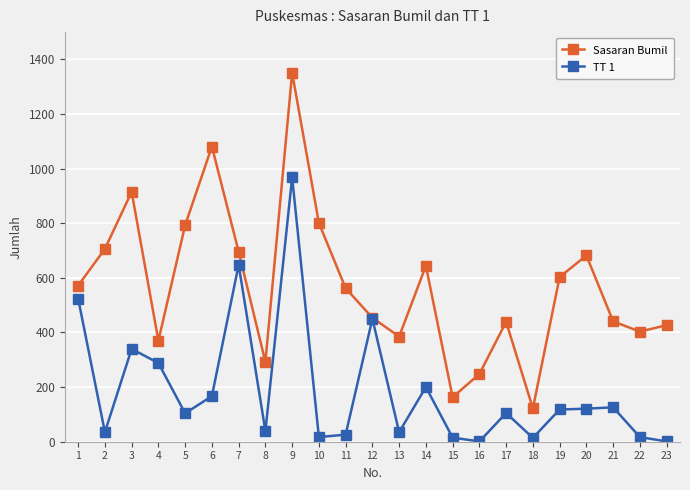

What is the approximate value of TT 1 at 1?

524